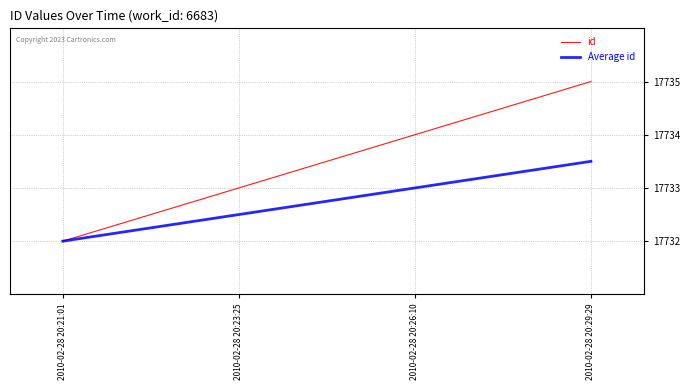

Is the value of id at 2010-02-28 20:29:29 greater than the value of Average id at 2010-02-28 20:23:25?

Yes